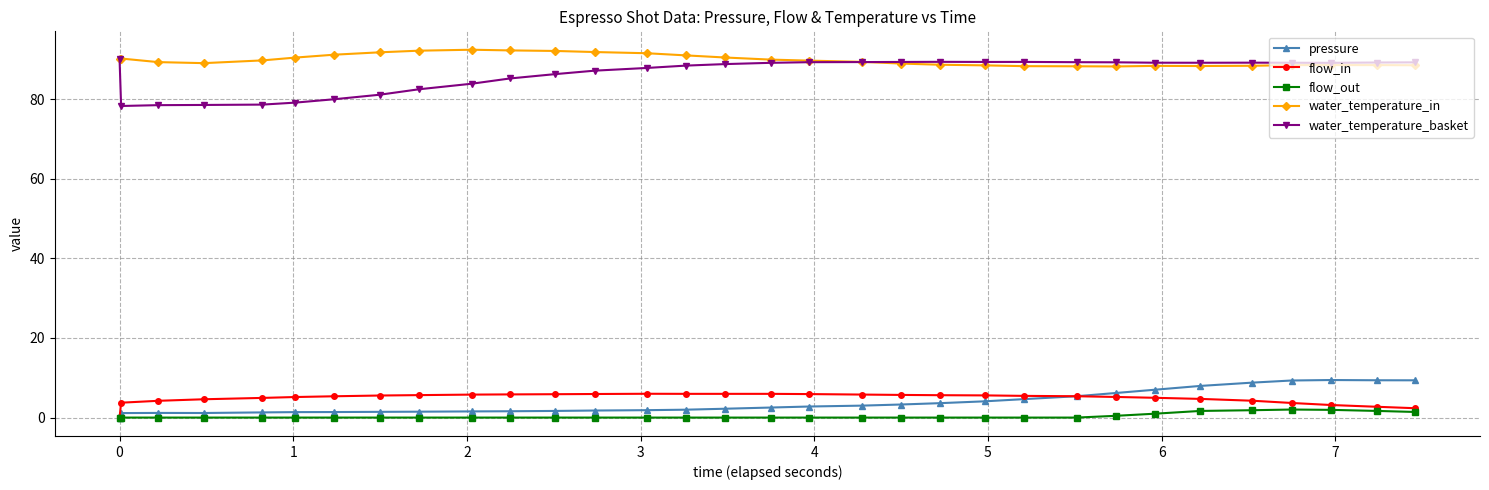

What is the value of the flow_in point at the 26th from the left?

5.0